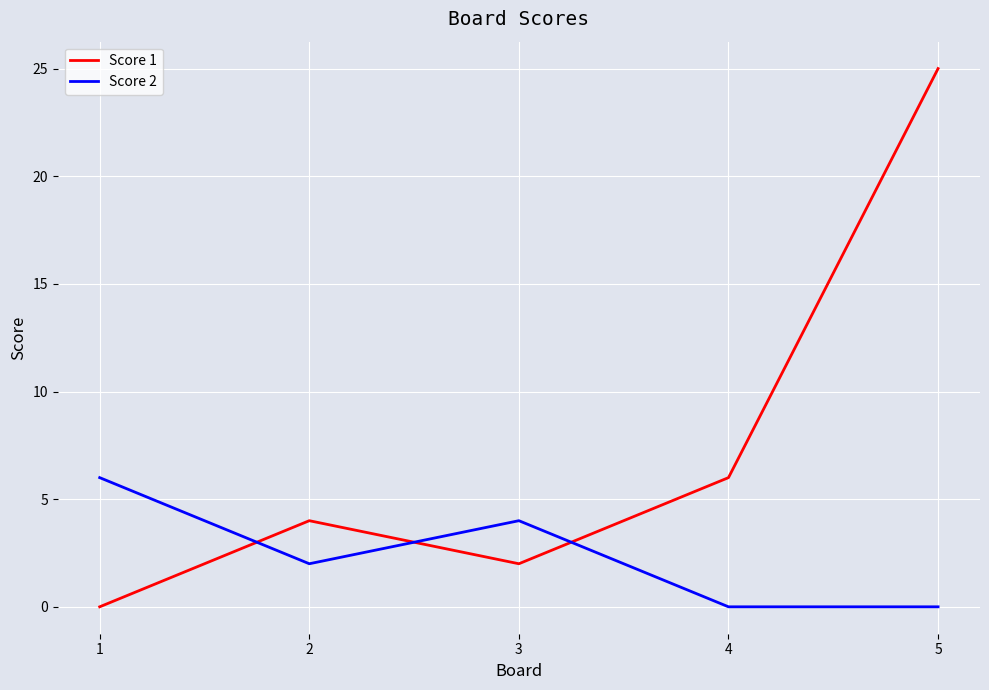

What are all the series names shown in the legend?

Score 1, Score 2